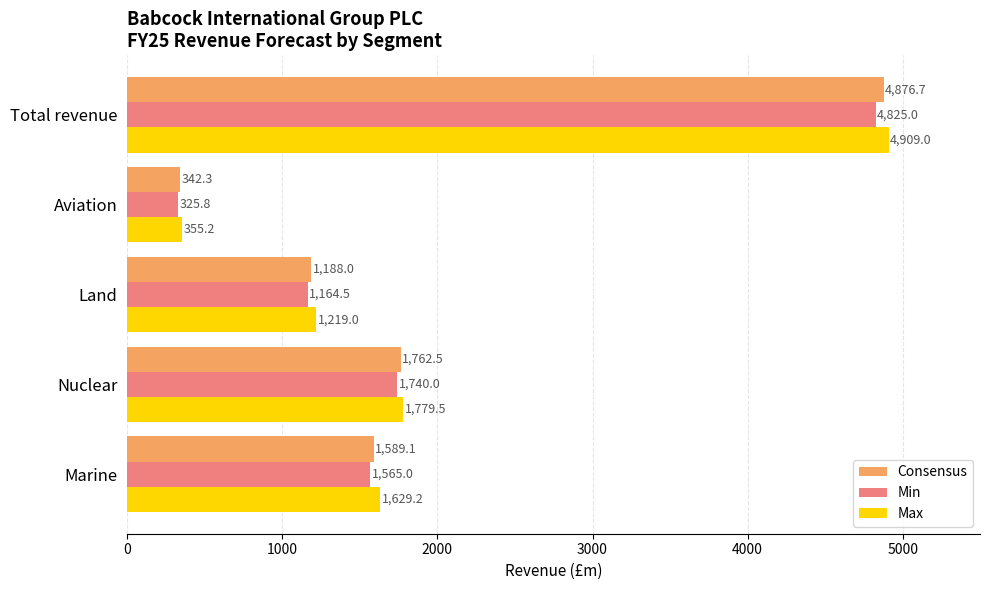

Which category has the highest value across all series?

Total revenue